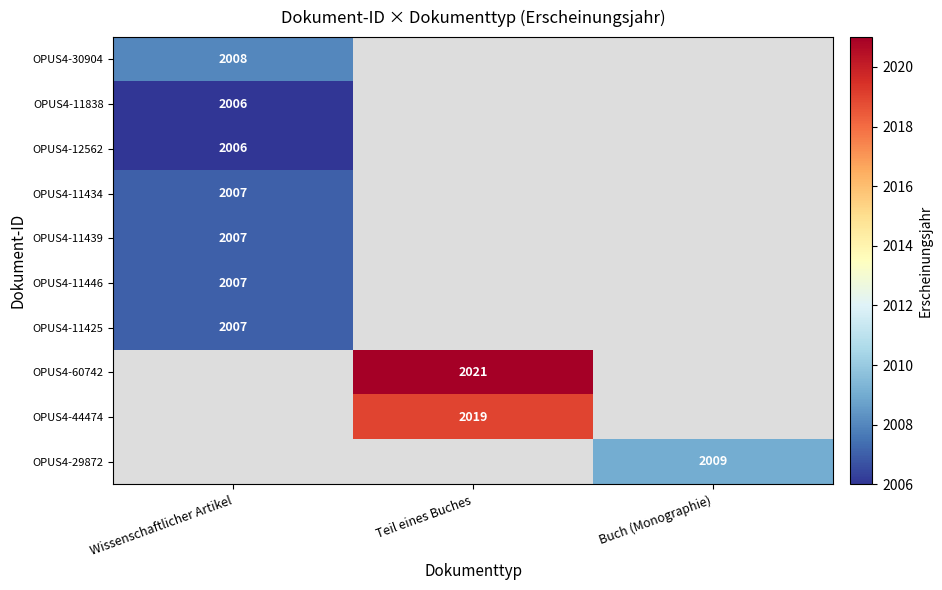

True or false: OPUS4-11446 has a value of 2007 at Wissenschaftlicher Artikel.

True